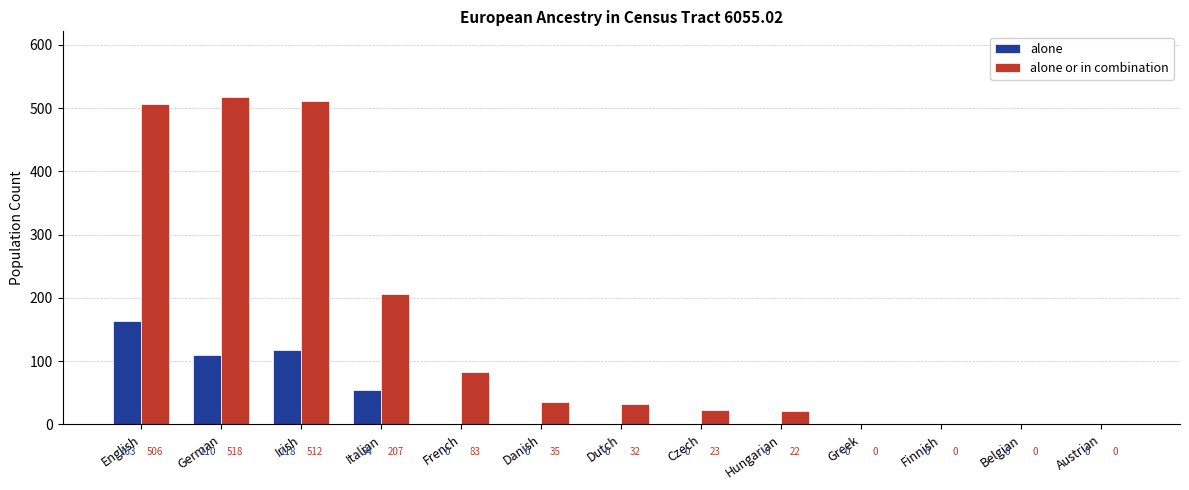

The value of alone at Finnish is 55. True or false?

False